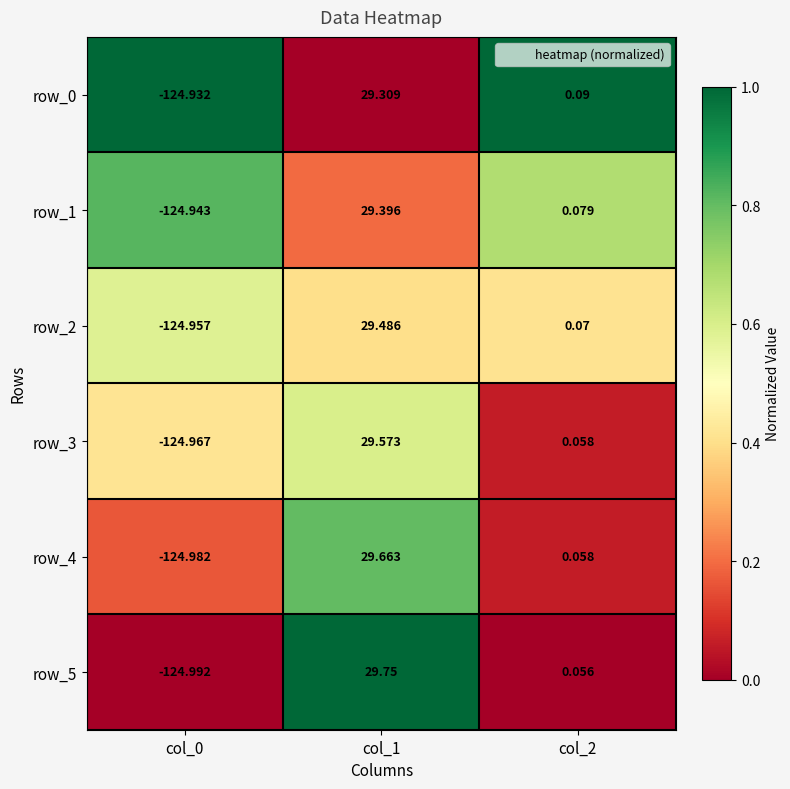

At which label does row_0 reach its minimum?

col_0